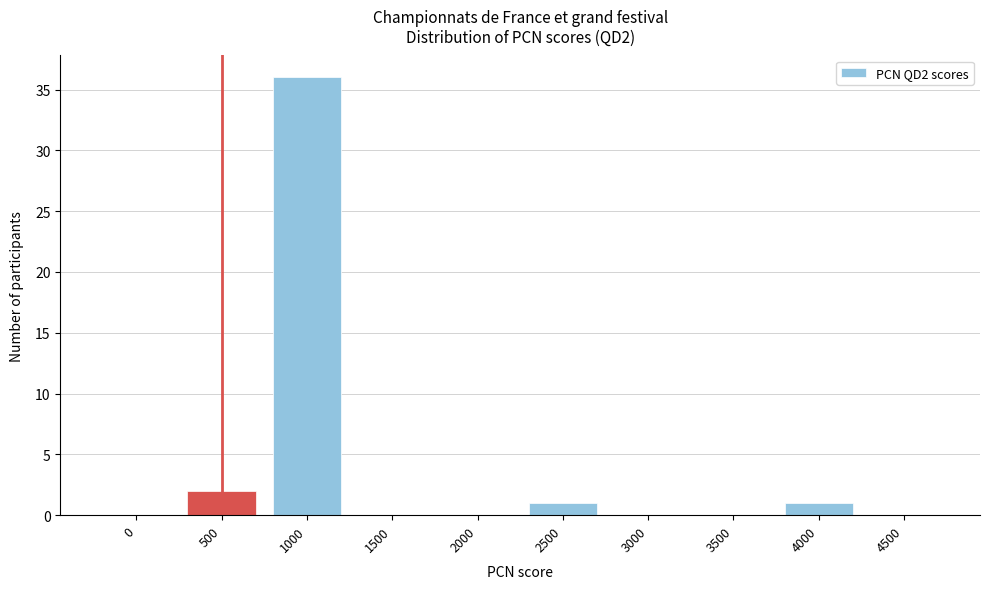

Reading right to left, what are all the values shown in this chart?

4500=0	4000=1	3500=0	3000=0	2500=1	2000=0	1500=0	1000=36	500=2	0=0